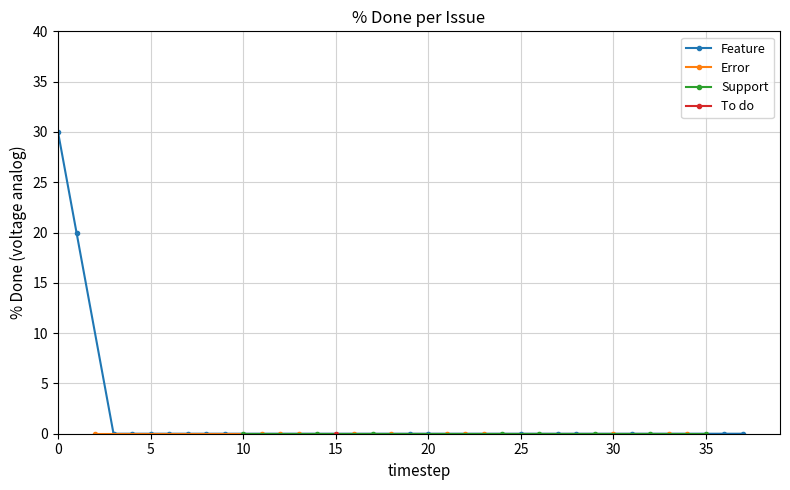

Which series has the largest total across all categories?

Feature